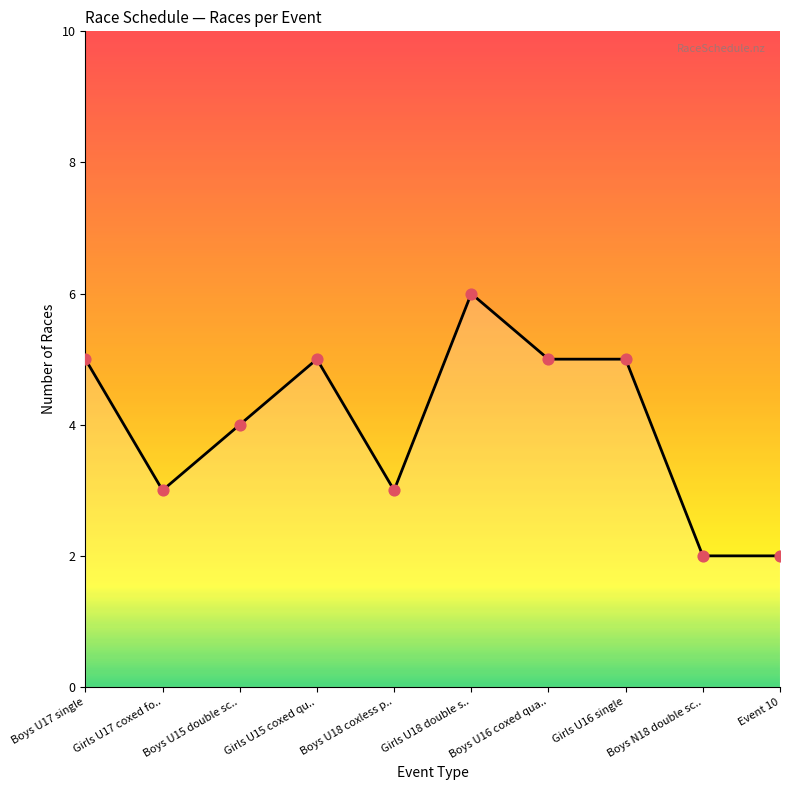

What is the change in value from Girls U16 single to Event 10?

-3